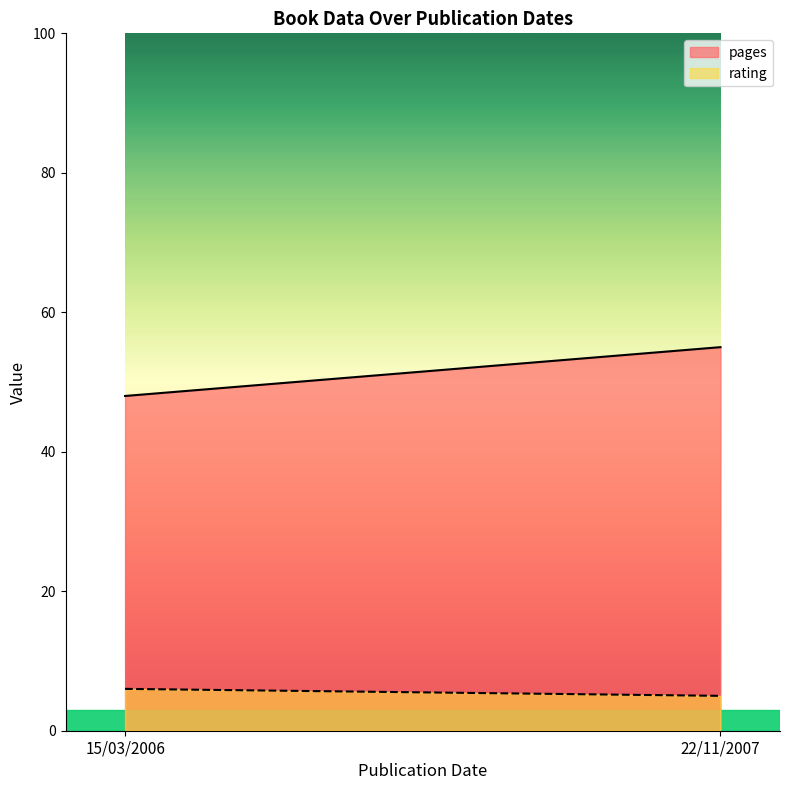

Which category has the highest value in the pages series?

22/11/2007